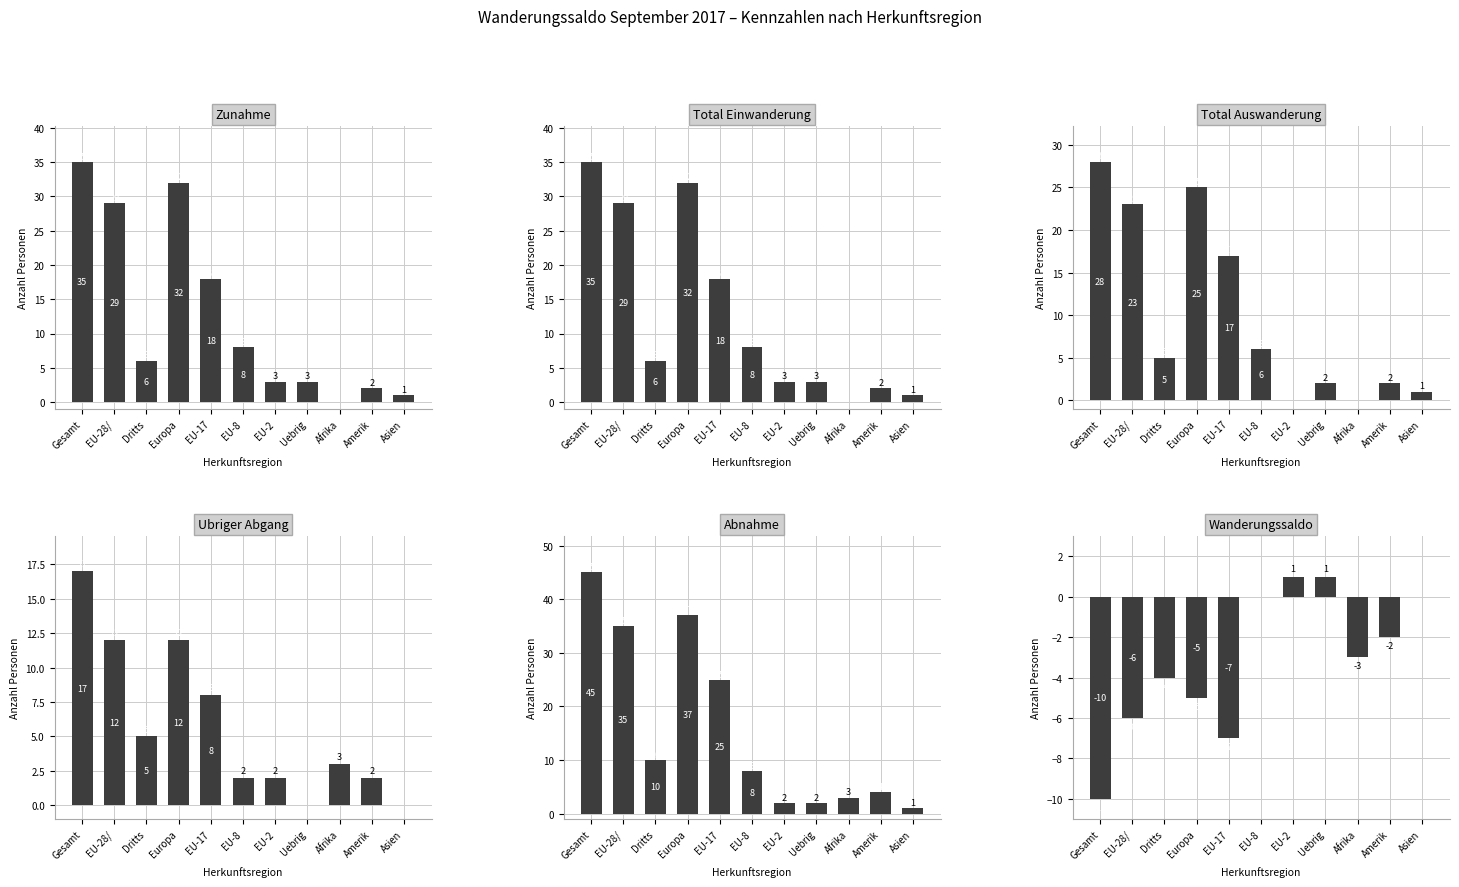

Between EU-2 and Afrika, which is larger?

EU-2